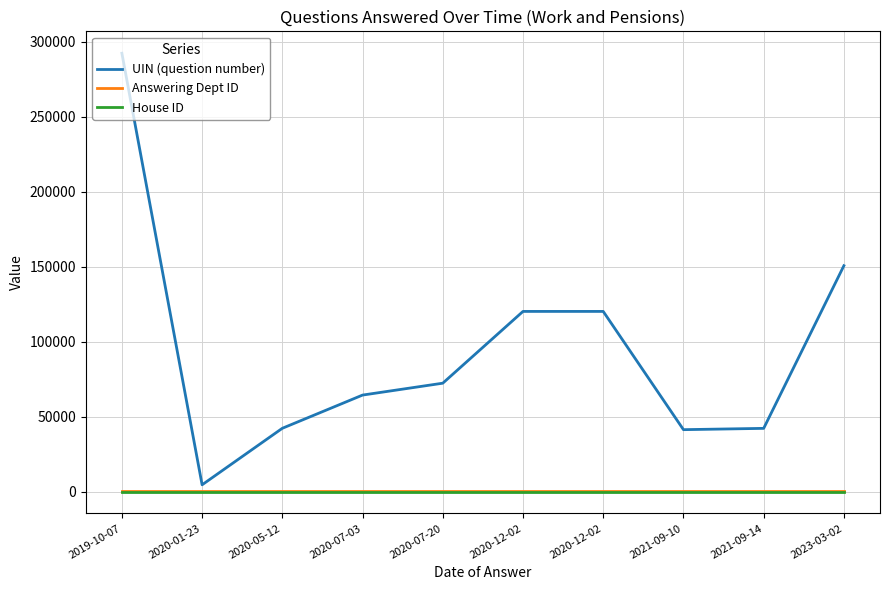

True or false: House ID and Answering Dept ID intersect in this chart.

False